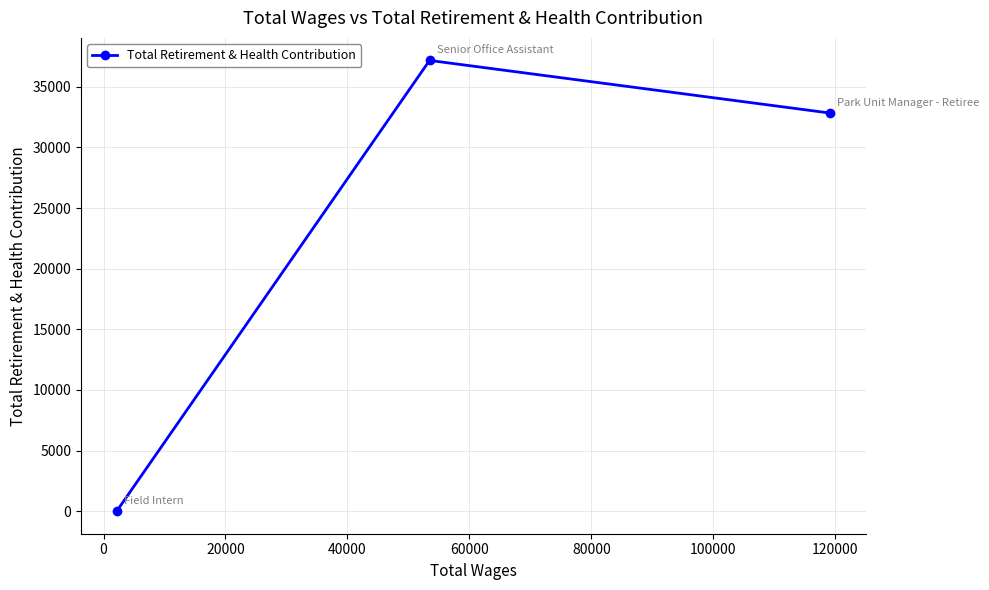

What is the average value?

23333